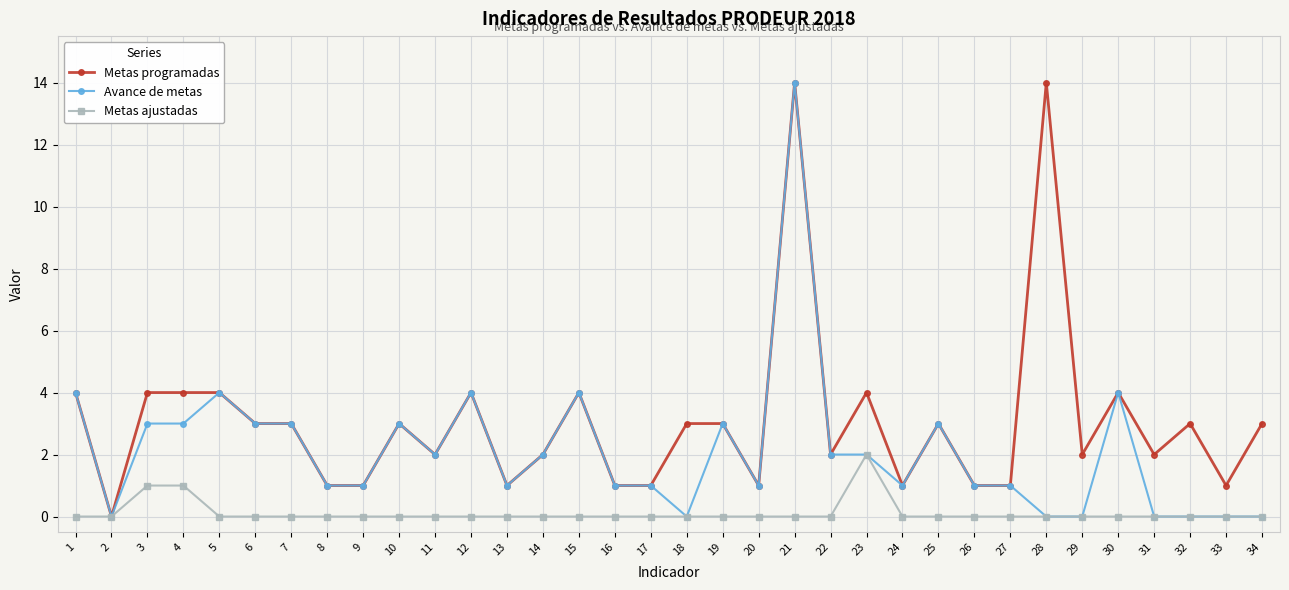

At which category is the sum across all series the highest?

21